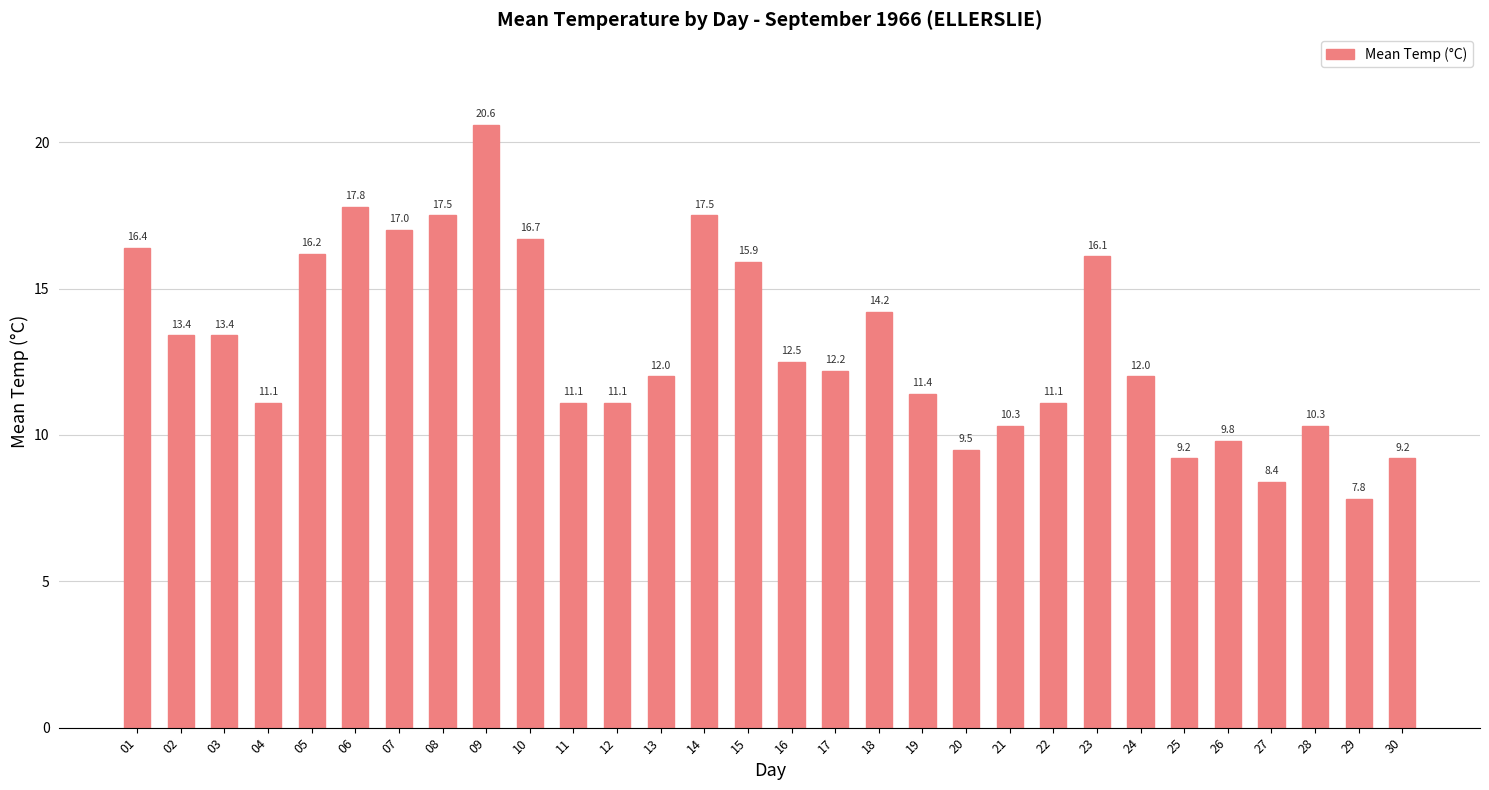

Reading right to left, transcribe all the data shown in this chart.

30=9.2	29=7.8	28=10.3	27=8.4	26=9.8	25=9.2	24=12.0	23=16.1	22=11.1	21=10.3	20=9.5	19=11.4	18=14.2	17=12.2	16=12.5	15=15.9	14=17.5	13=12.0	12=11.1	11=11.1	10=16.7	09=20.6	08=17.5	07=17.0	06=17.8	05=16.2	04=11.1	03=13.4	02=13.4	01=16.4